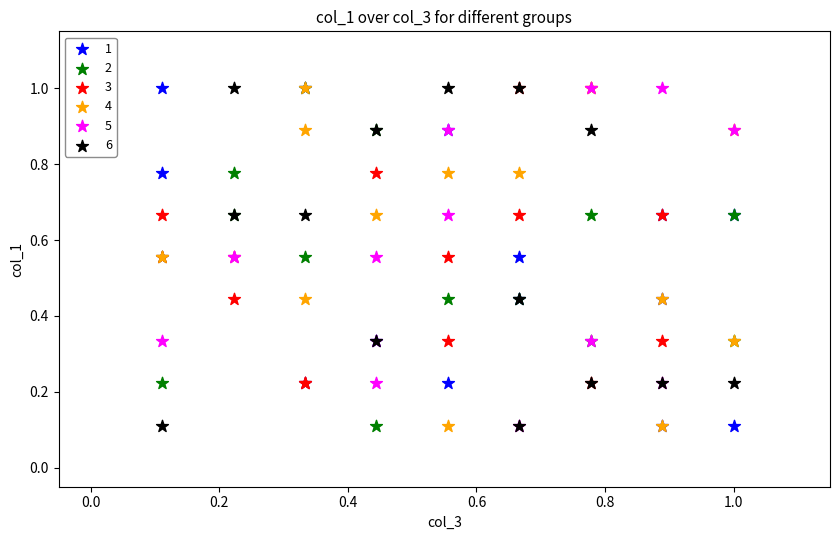

What are all the series names shown in the legend?

1, 2, 3, 4, 5, 6